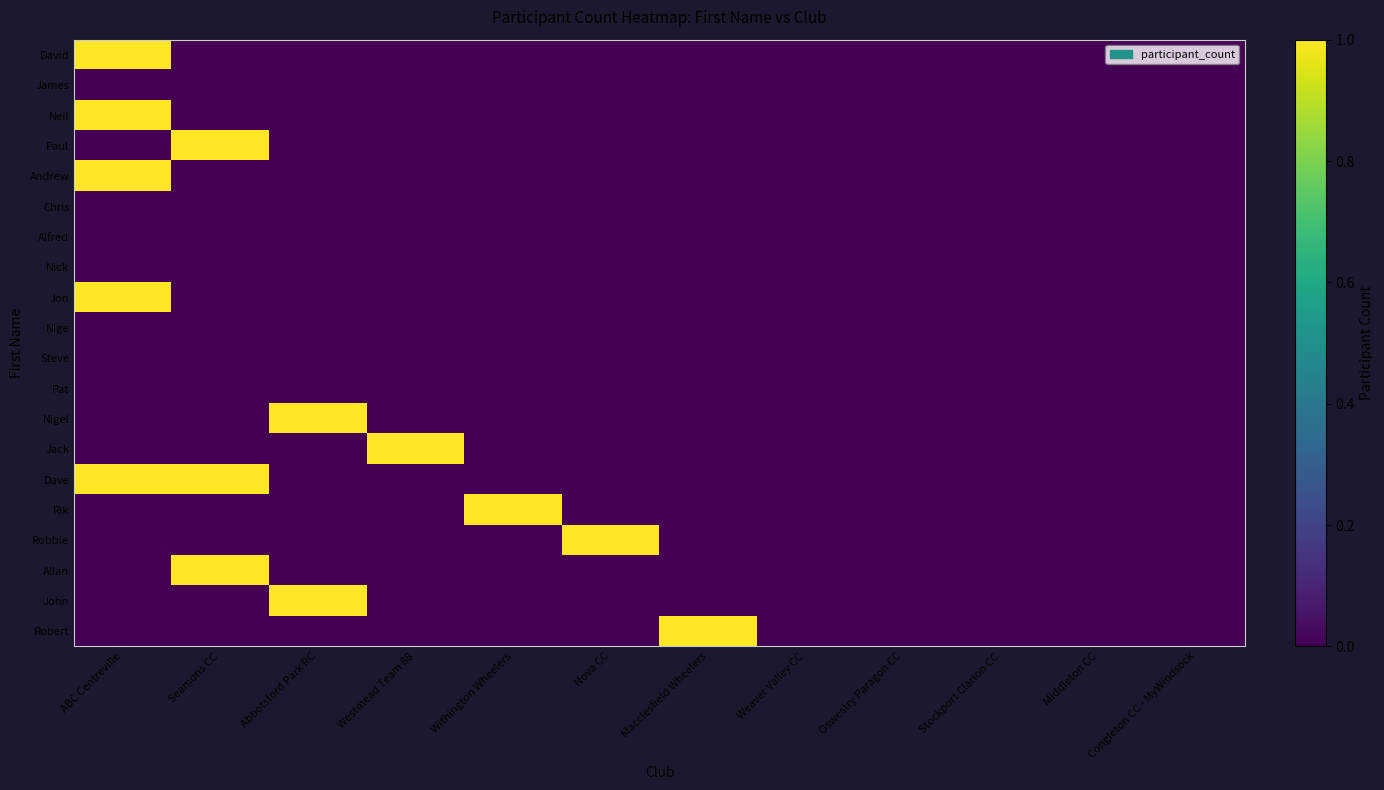

Which series has the largest total across all categories?

Dave